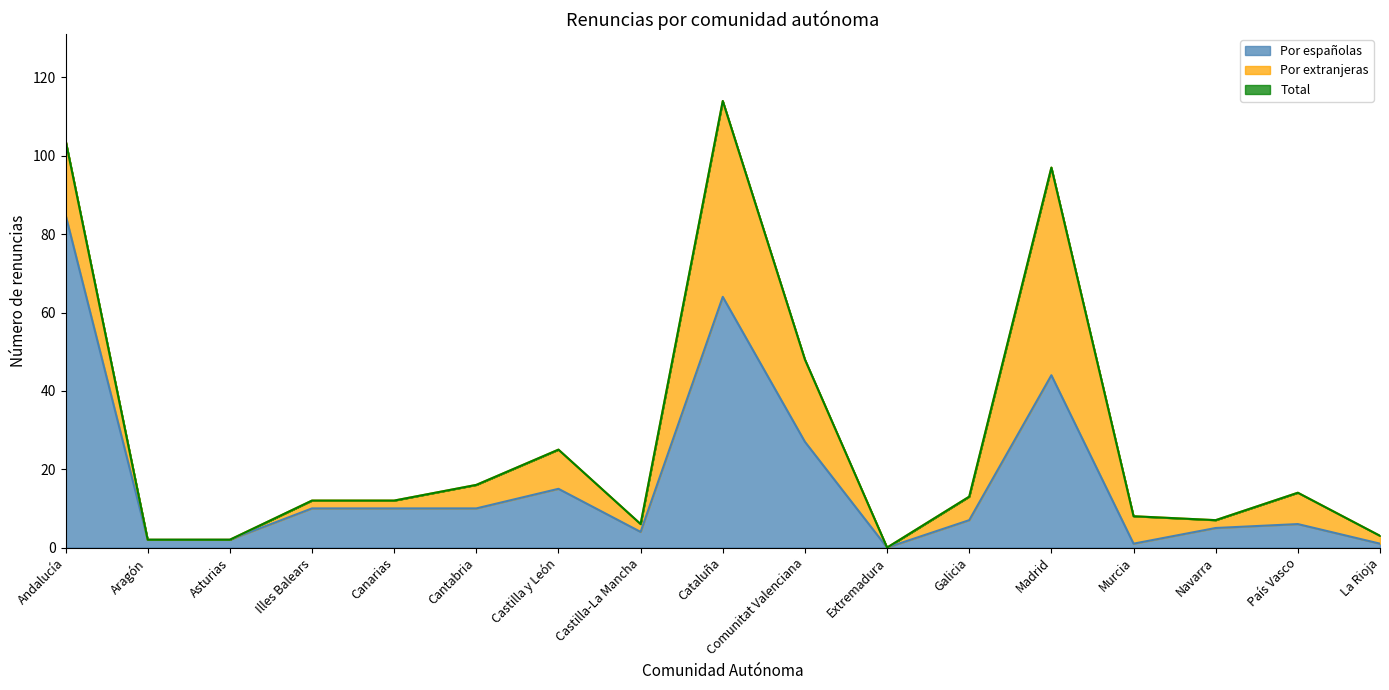

Is it true that Por españolas equals 10 at Cantabria?

True